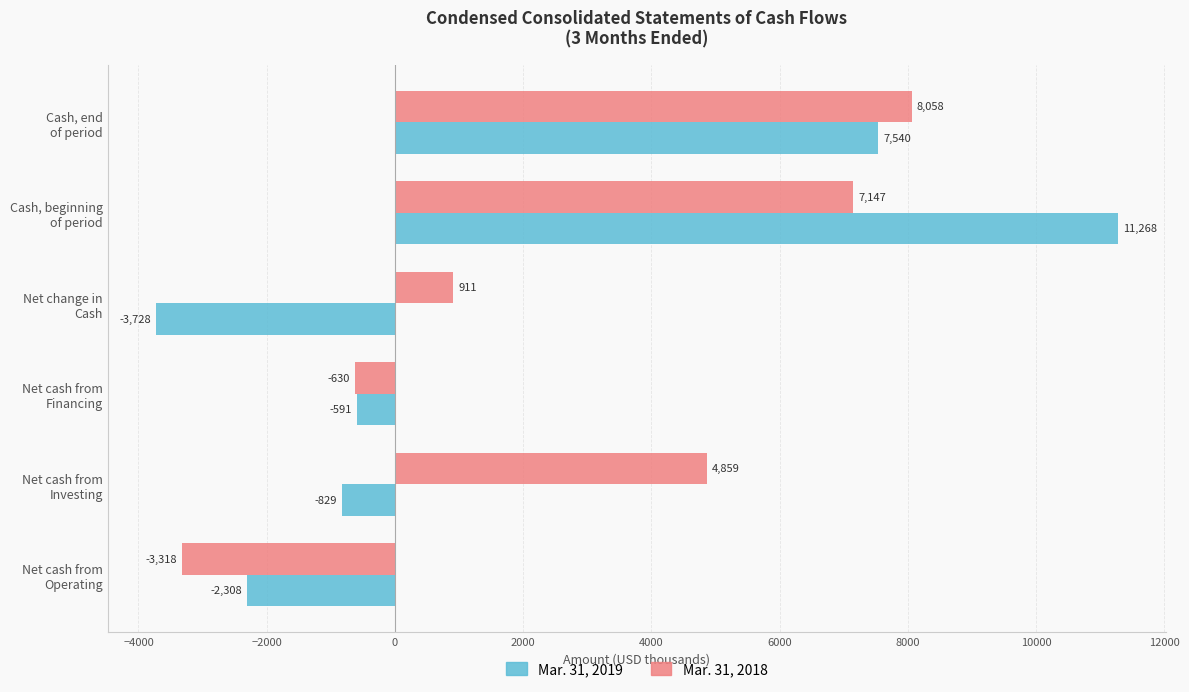

Which series has the widest spread of values?

Mar. 31, 2019